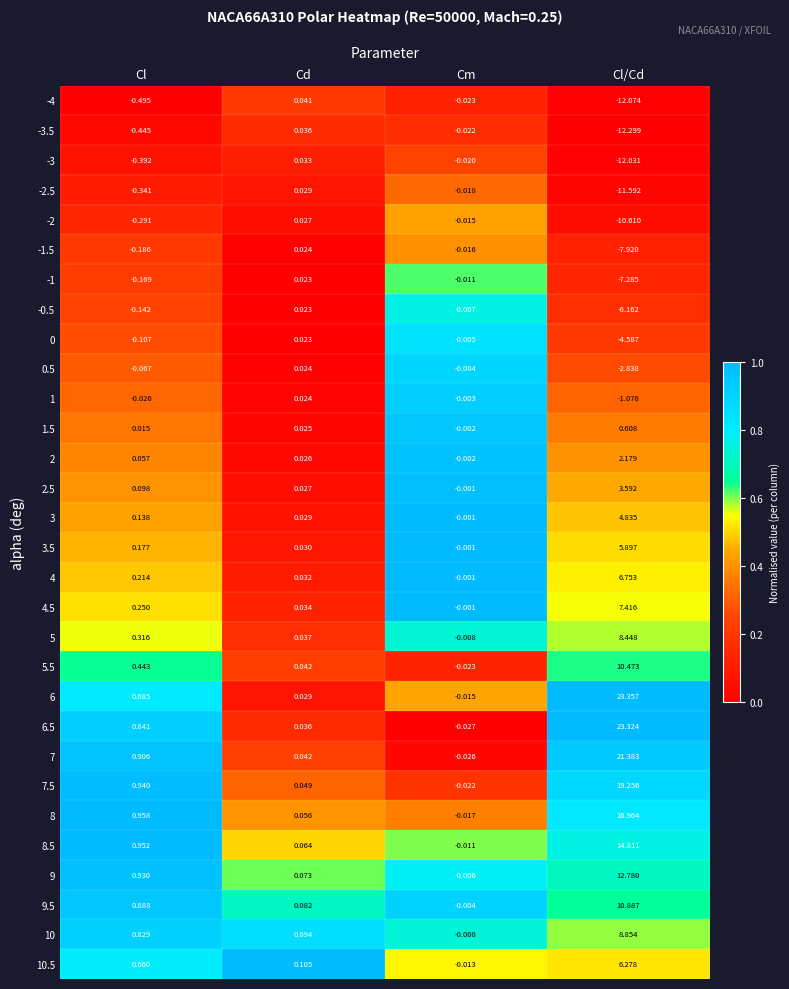

Rank the categories by 4 value from lowest to highest.

Cm, Cd, Cl, Cl/Cd